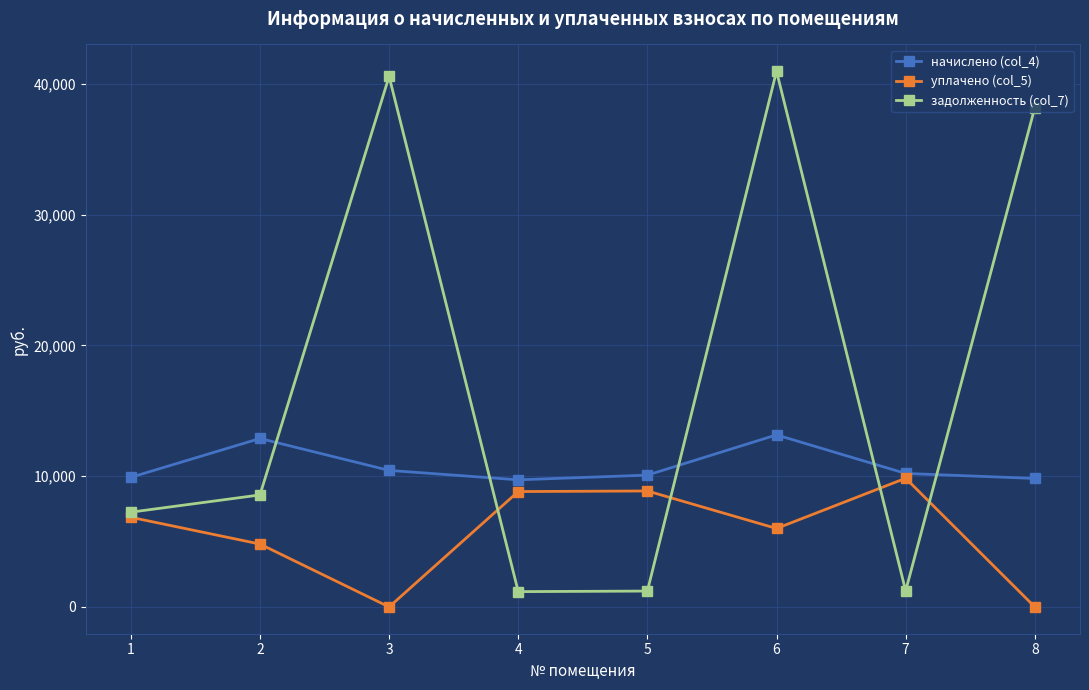

Is the value of задолженность (col_7) at 7 greater than the value of начислено (col_4) at 6?

No